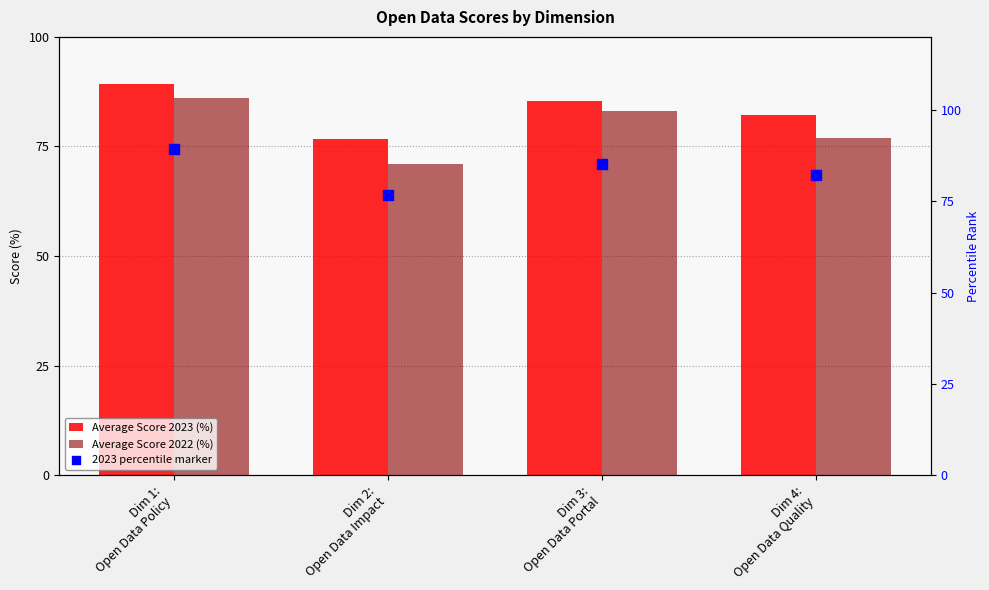

What are all the series names shown in the legend?

Average Score 2023 (%), Average Score 2022 (%), 2023 percentile marker